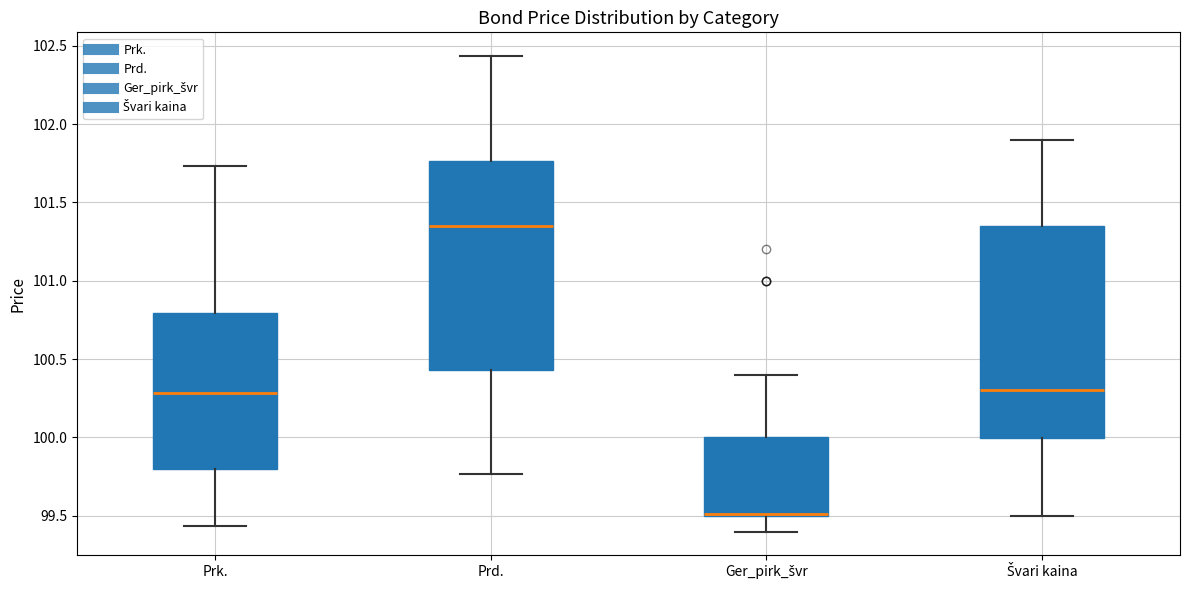

Reading left to right, transcribe this box plot: for each box, give where its median line is, the range the box spans, and where its two whiskers end, as read against the y-axis. The values are not printed on the chart, so give them approximately, as read against the axis.

Prk.: median 100.30, box 99.80 to 100.80, whiskers 99.45 to 101.75
Prd.: median 101.35, box 100.45 to 101.75, whiskers 99.75 to 102.45
Ger_pirk_švr: median 99.50 (drawn on the box's lower edge), box 99.50 to 100.00, whiskers 99.40 to 100.40
Švari kaina: median 100.30, box 100.00 to 101.35, whiskers 99.50 to 101.90